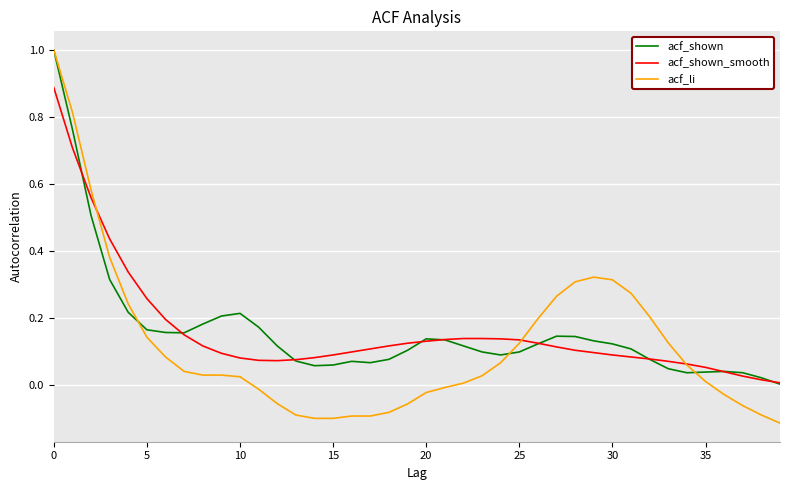

Which series has the largest range (max minus min)?

acf_li